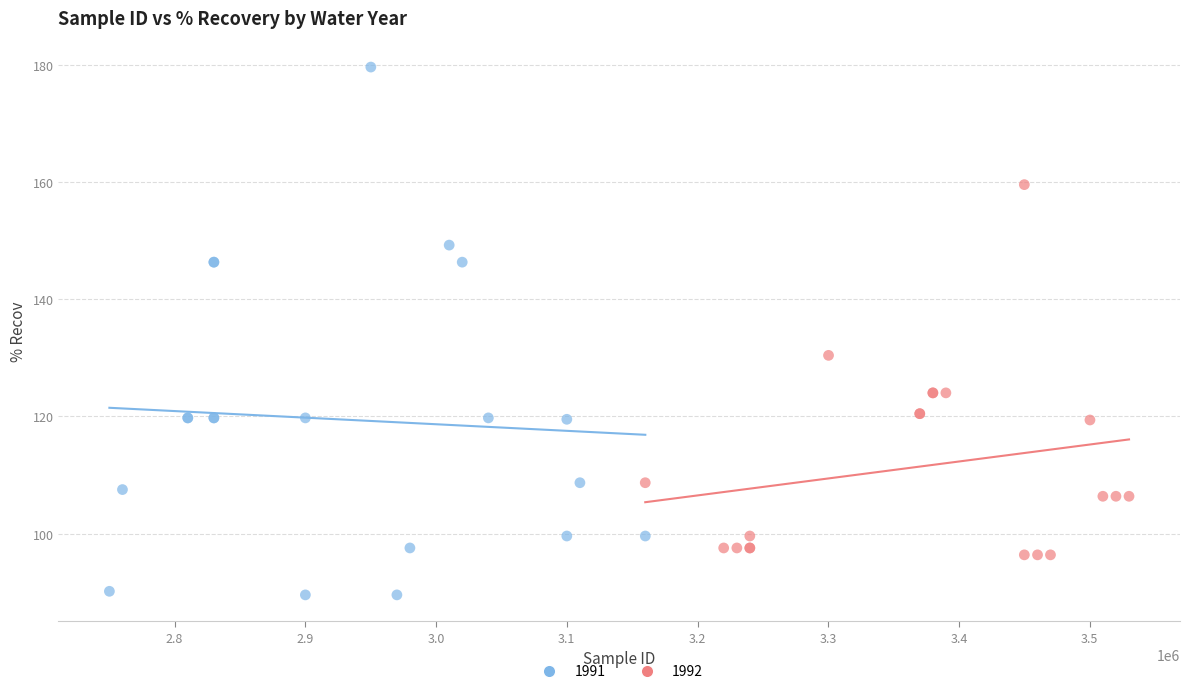

Which series reaches the maximum Y coordinate?

1991